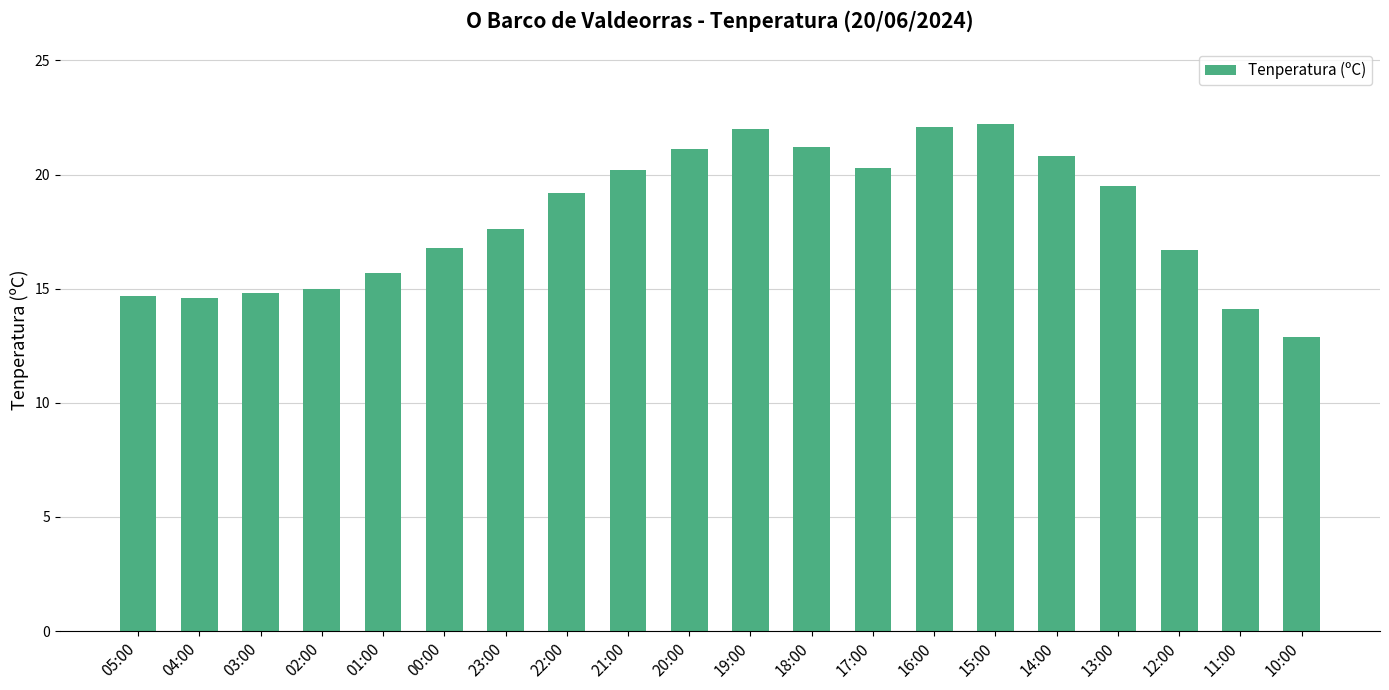

What is the approximate value at 14:00?

20.8